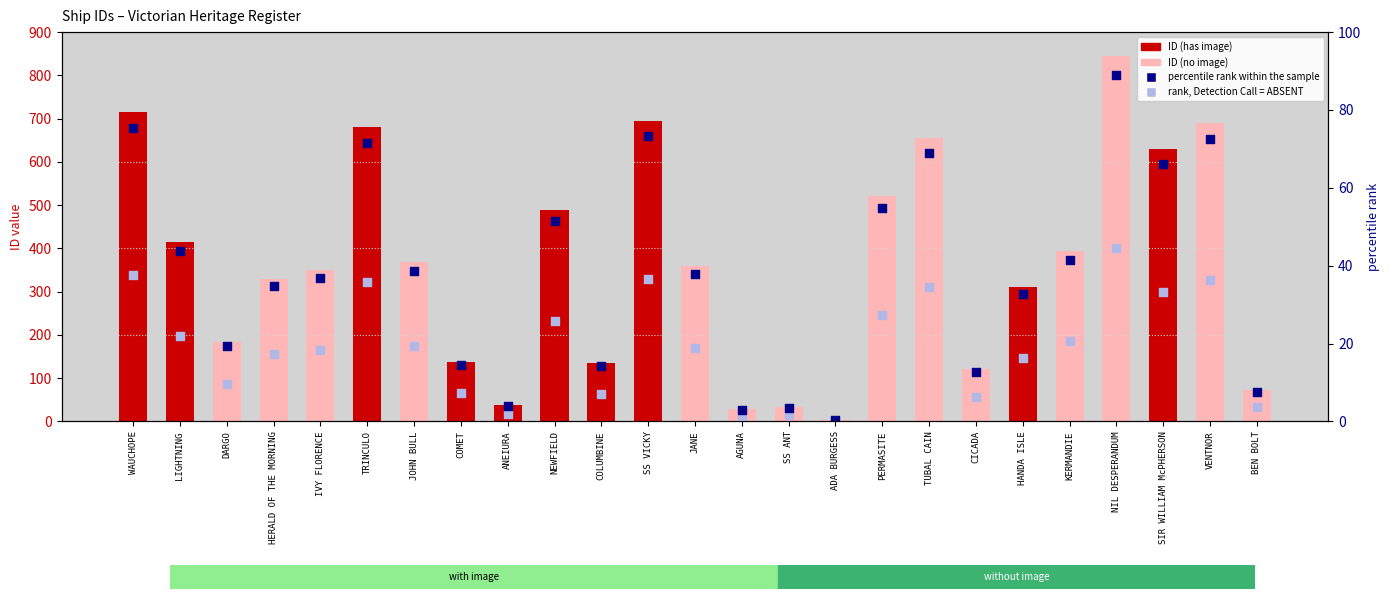

Which series contains the highest Y value?

ID